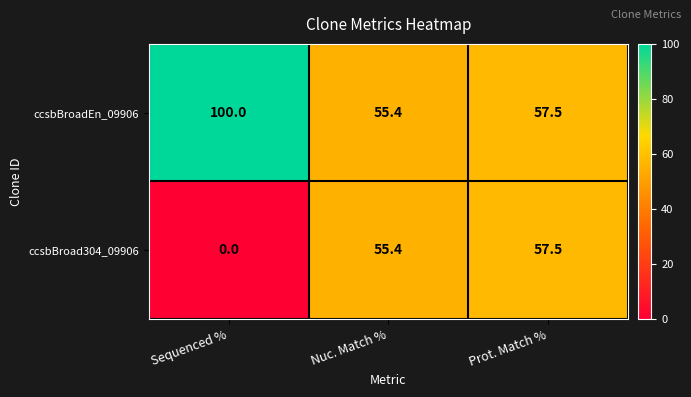

What is the difference between the ccsbBroad304_09906 values at Nuc. Match % and Prot. Match %?

2.1